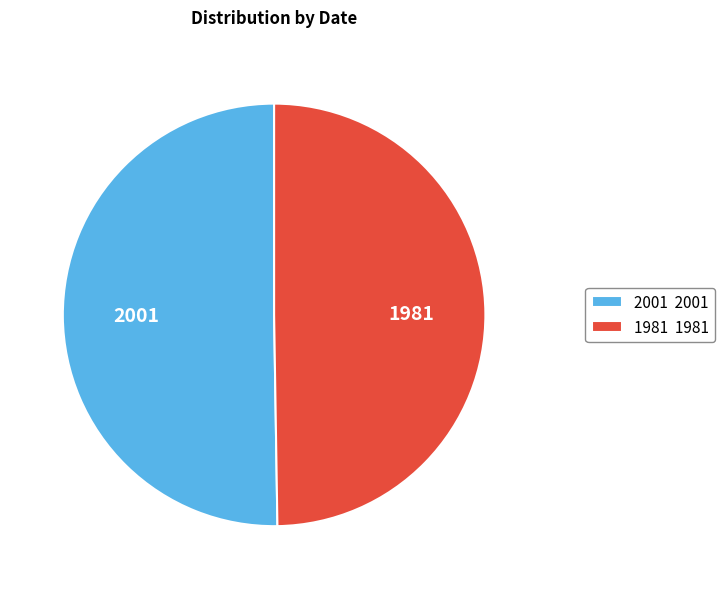

The 1981 slice represents 50% of the pie. True or false?

True